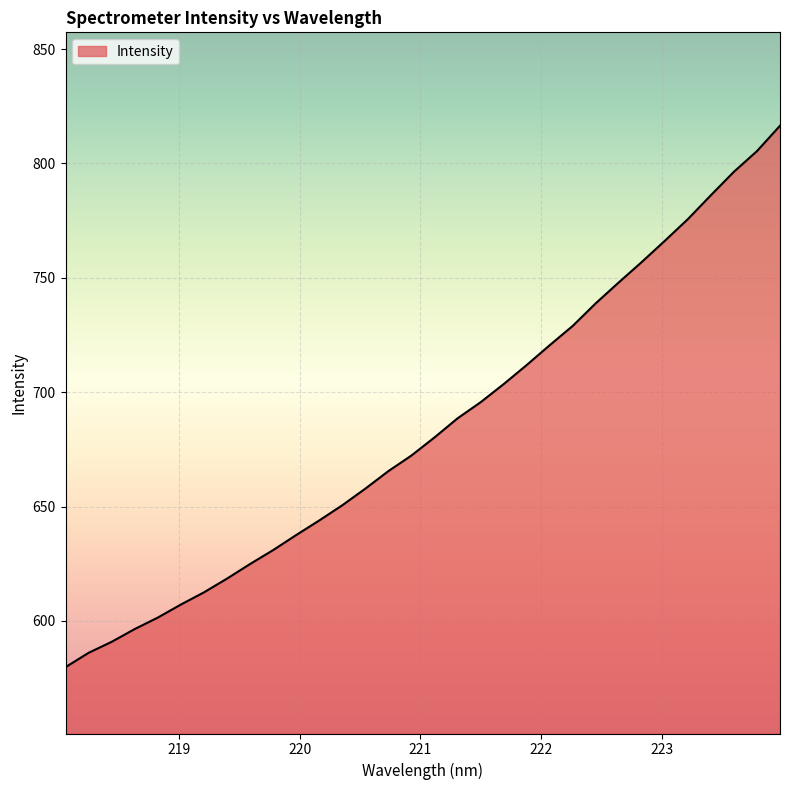

What is the maximum value shown in the chart?

816.5